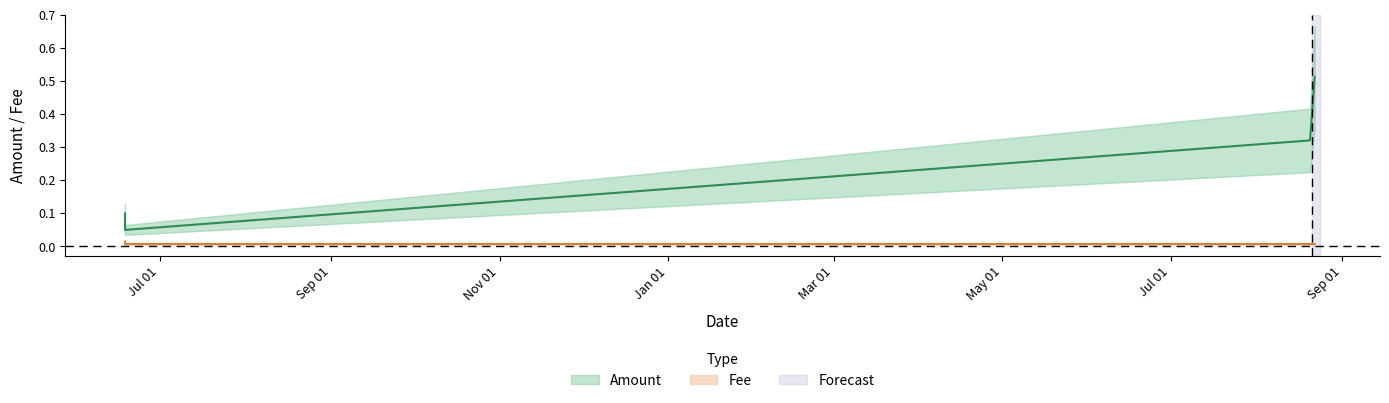

What is the average value of the Amount series?

0.2